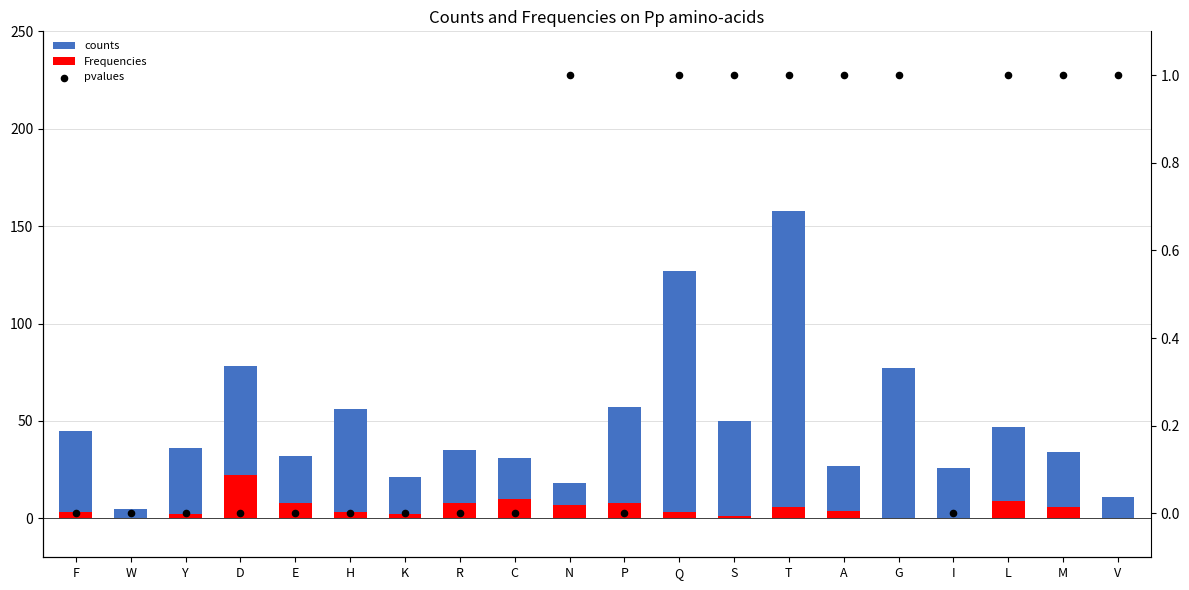

What are all the series names shown in the legend?

counts, Frequencies, pvalues